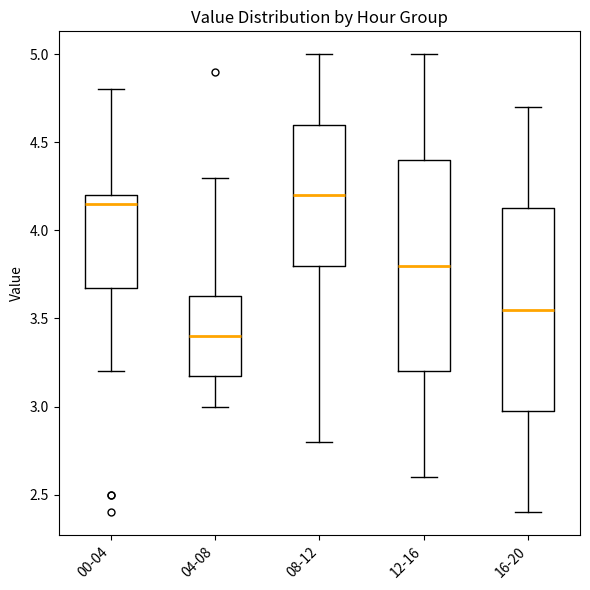

Reading left to right, transcribe this box plot: for each box, give where its median line is, the range the box spans, and where its two whiskers end, as read against the y-axis. The values are not printed on the chart, so give them approximately, as read against the axis.

00-04: median 4.15, box 3.70 to 4.20, whiskers 3.20 to 4.80
04-08: median 3.40, box 3.20 to 3.65, whiskers 3.00 to 4.30
08-12: median 4.20, box 3.80 to 4.60, whiskers 2.80 to 5.00
12-16: median 3.80, box 3.20 to 4.40, whiskers 2.60 to 5.00
16-20: median 3.55, box 3.00 to 4.15, whiskers 2.40 to 4.70